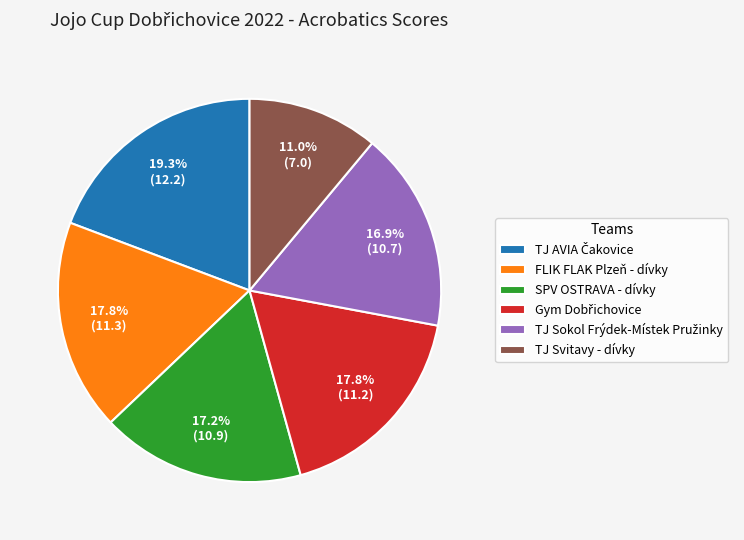

How many segments does this pie chart have?

6